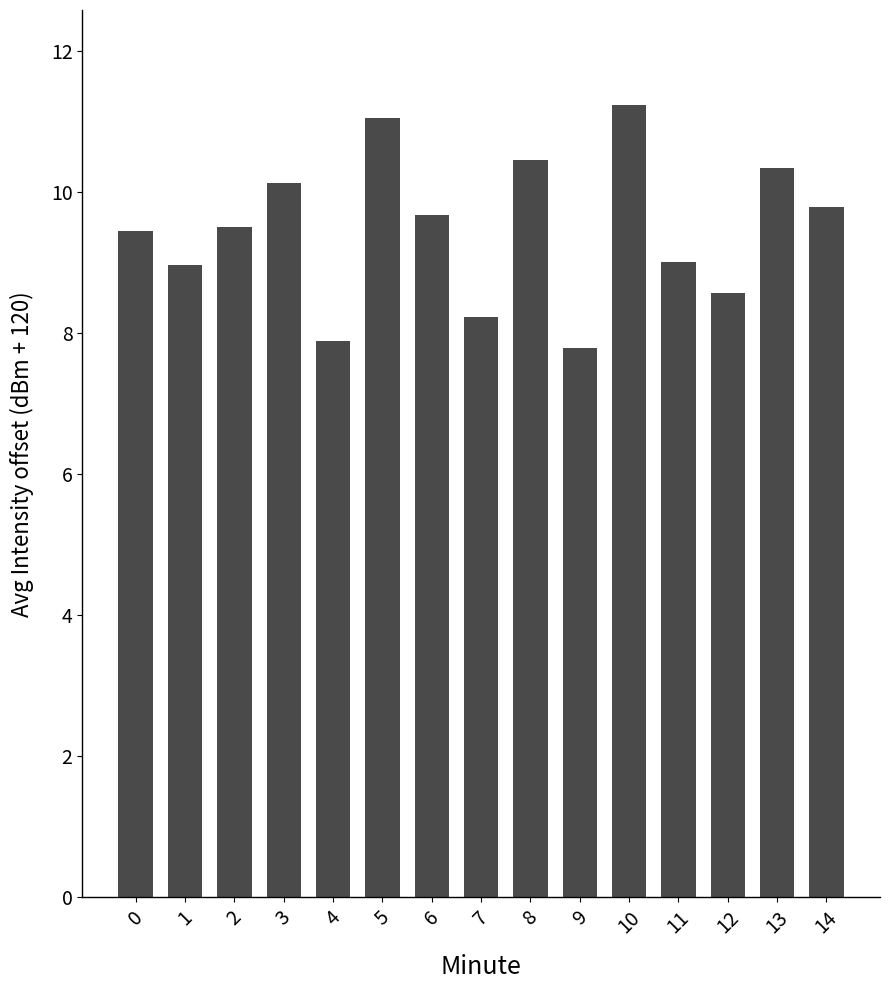

What is the value of the 10th bar from the left?

7.8